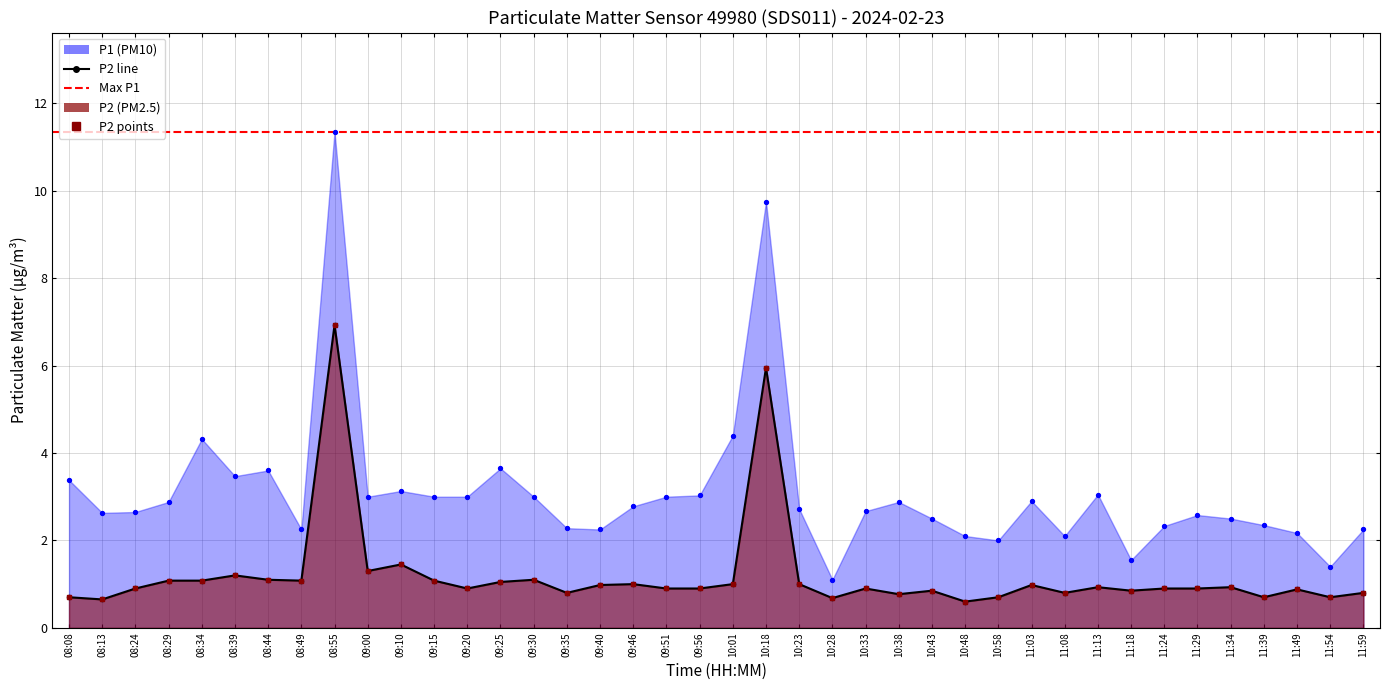

Which series has the widest spread of Y values?

P1